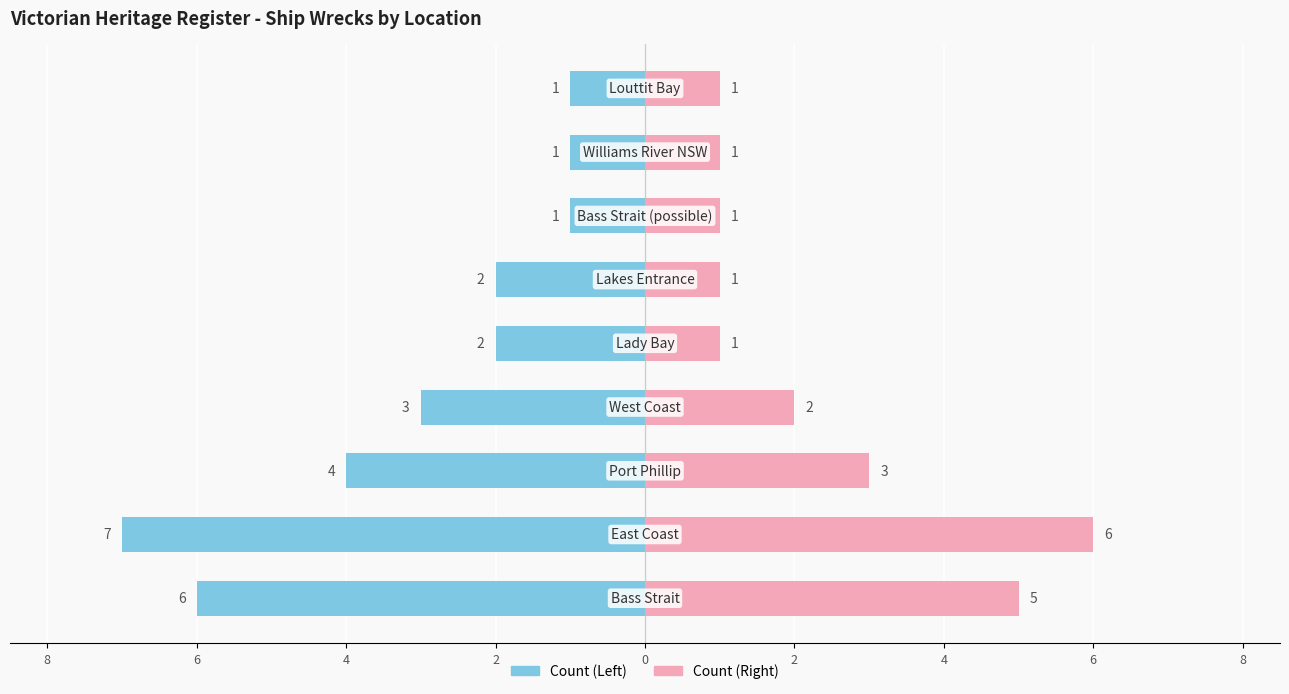

Reading left to right, list all the values displayed in this chart.

Count (Left): -6	-7	-4	-3	-2	-2	-1	-1	-1
Count (Right): 5	6	3	2	1	1	1	1	1